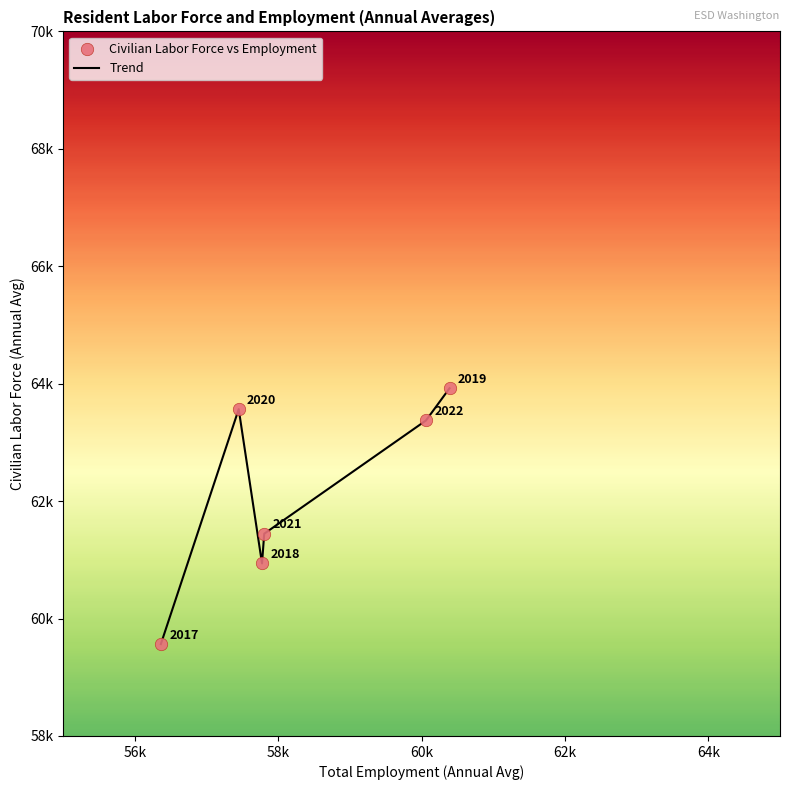

Is this an area chart (filled region under the line)?

No